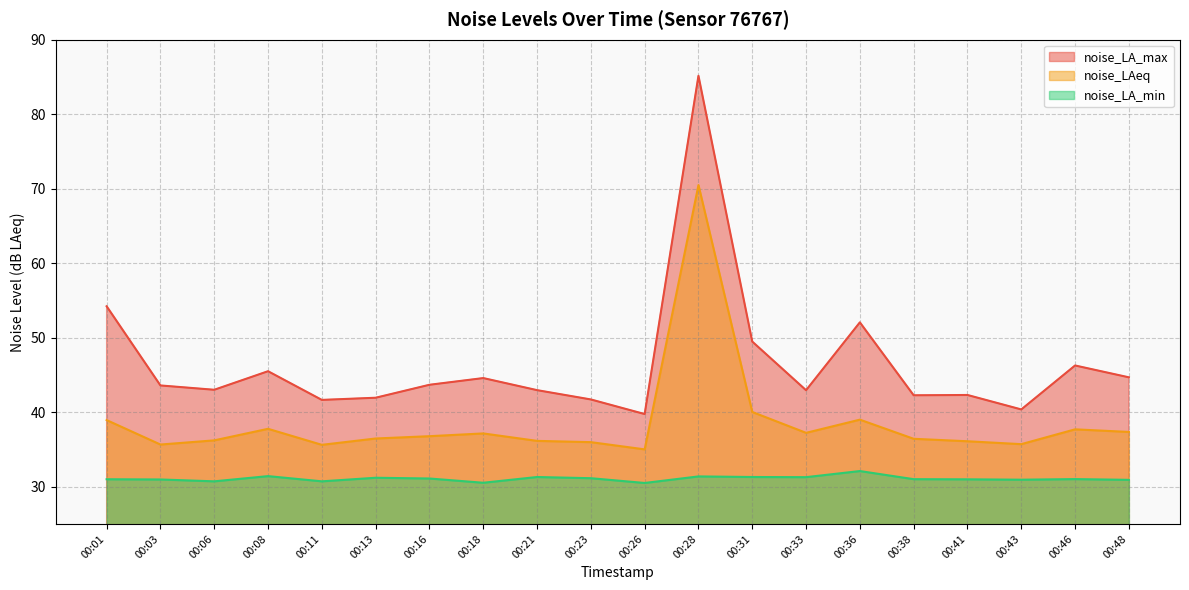

Reading left to right, transcribe all the data shown in this chart.

noise_LA_max: 54.2	43.6	43.0	45.5	41.6	41.9	43.7	44.6	43.0	41.7	39.8	85.2	49.5	43.0	52.1	42.3	42.3	40.4	46.3	44.7
noise_LAeq: 38.9	35.7	36.2	37.8	35.6	36.5	36.8	37.1	36.1	36.0	35.0	70.5	40.0	37.2	39.0	36.4	36.1	35.7	37.7	37.4
noise_LA_min: 31.0	31.0	30.7	31.4	30.7	31.2	31.1	30.5	31.3	31.1	30.5	31.4	31.3	31.3	32.1	31.0	31.0	30.9	31.0	30.9